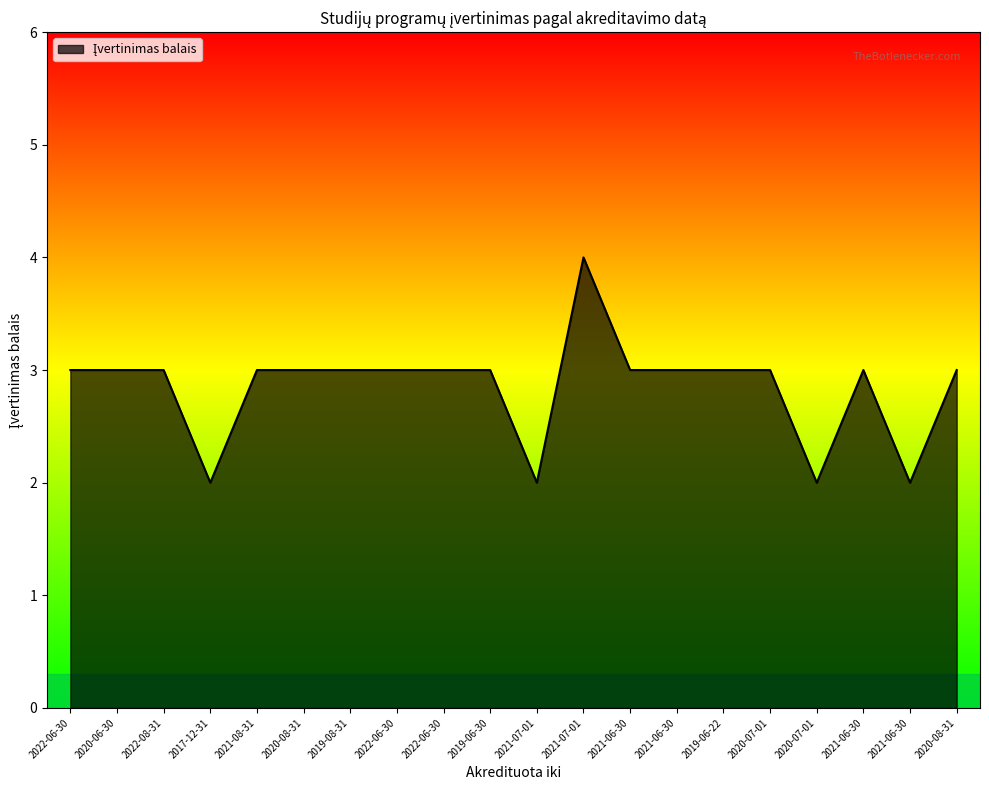

Reading right to left, list all the values displayed in this chart.

2020-08-31=3	2021-06-30=2	2021-06-30=3	2020-07-01=2	2020-07-01=3	2019-06-22=3	2021-06-30=3	2021-06-30=3	2021-07-01=4	2021-07-01=2	2019-06-30=3	2022-06-30=3	2022-06-30=3	2019-08-31=3	2020-08-31=3	2021-08-31=3	2017-12-31=2	2022-08-31=3	2020-06-30=3	2022-06-30=3